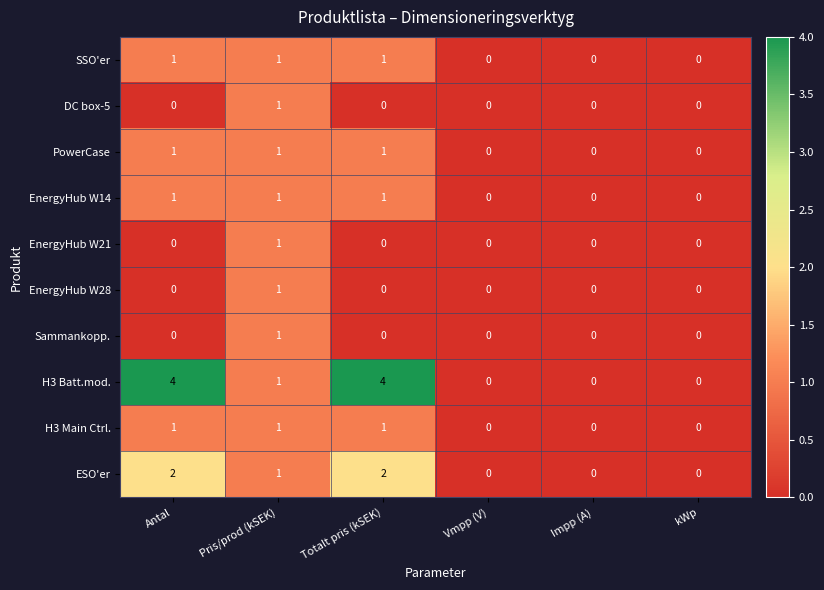

What is the greatest value displayed?

4